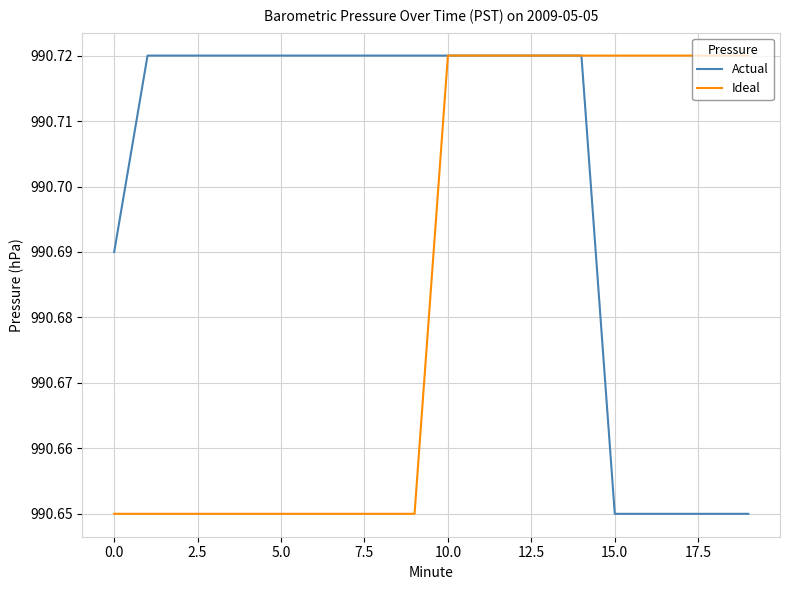

Rank the series by their average value, from highest to lowest.

Actual, Ideal